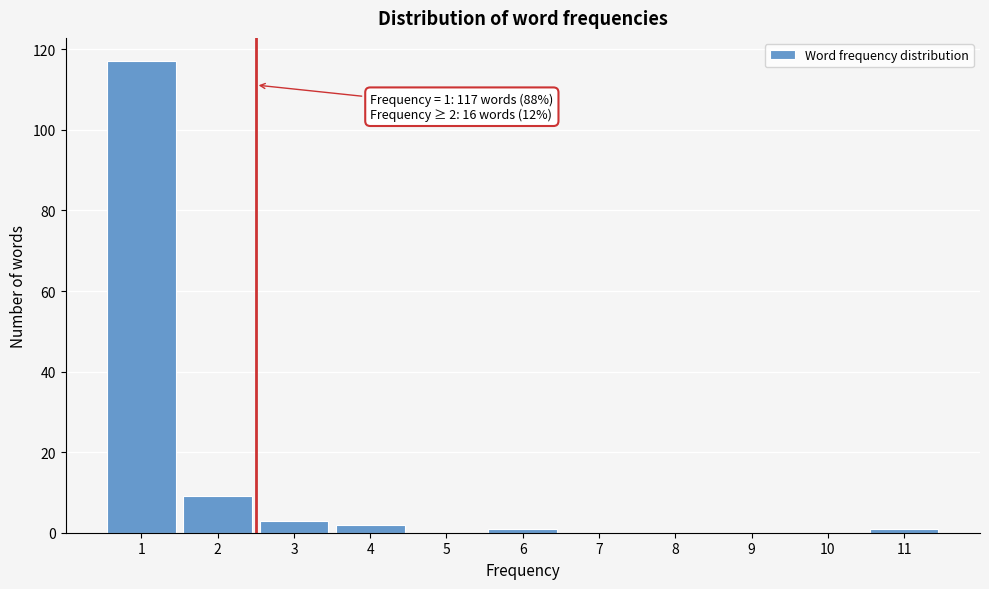

Reading left to right, what are all the values shown in this chart?

1=117	2=9	3=3	4=2	5=0	6=1	7=0	8=0	9=0	10=0	11=1